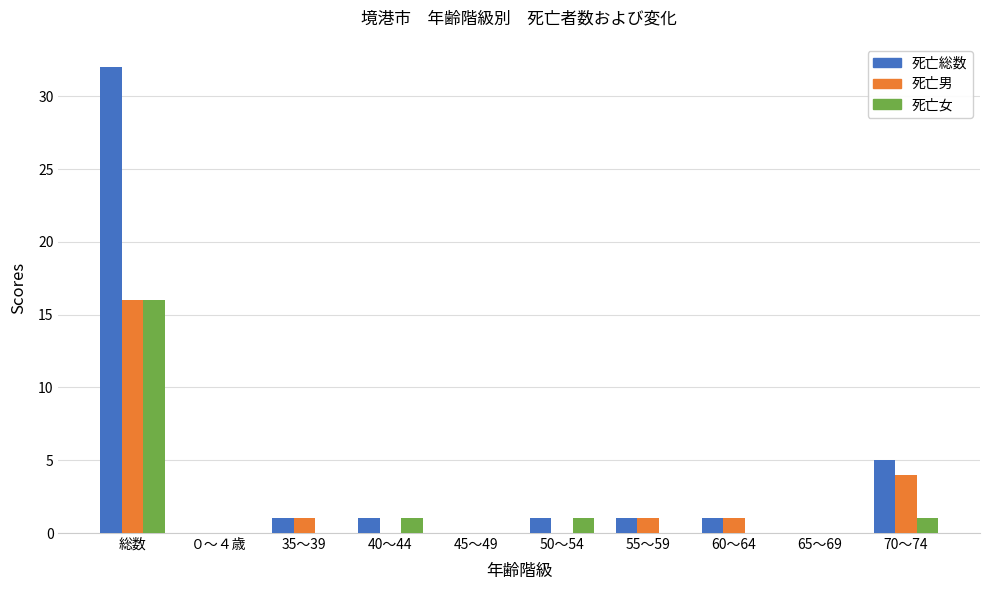

What is the total value across all series at 総数?

64